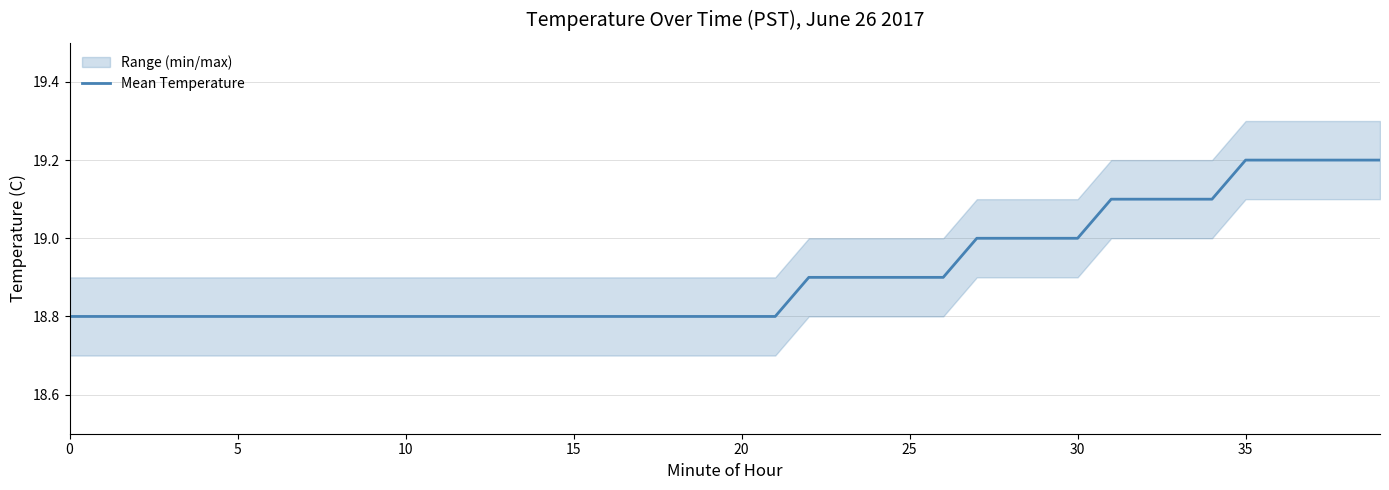

What is the difference between the maximum and second lowest values?

0.4